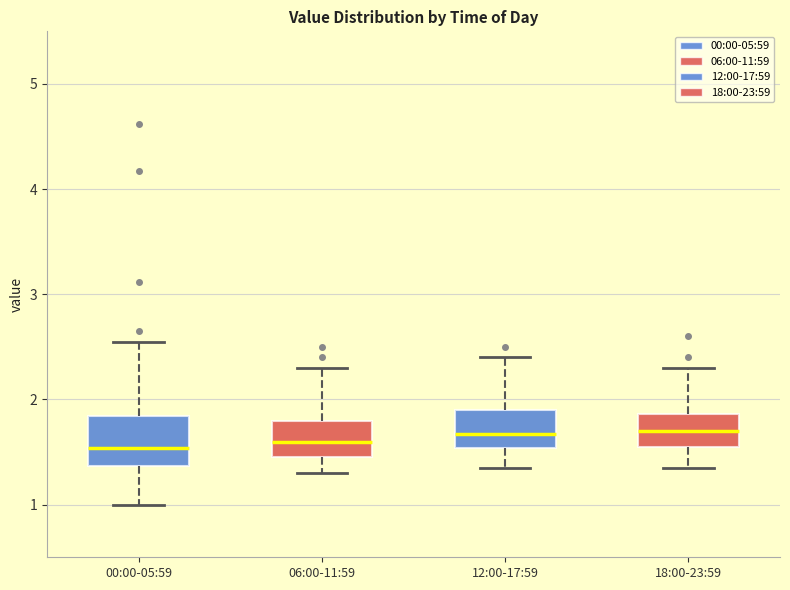

Reading left to right, transcribe this box plot: for each box, give where its median line is, the range the box spans, and where its two whiskers end, as read against the y-axis. The values are not printed on the chart, so give them approximately, as read against the axis.

00:00-05:59: median 1.5, box 1.4 to 1.8, whiskers 1.0 to 2.6
06:00-11:59: median 1.6, box 1.5 to 1.8, whiskers 1.3 to 2.3
12:00-17:59: median 1.7, box 1.5 to 1.9, whiskers 1.4 to 2.4
18:00-23:59: median 1.7, box 1.6 to 1.9, whiskers 1.4 to 2.3